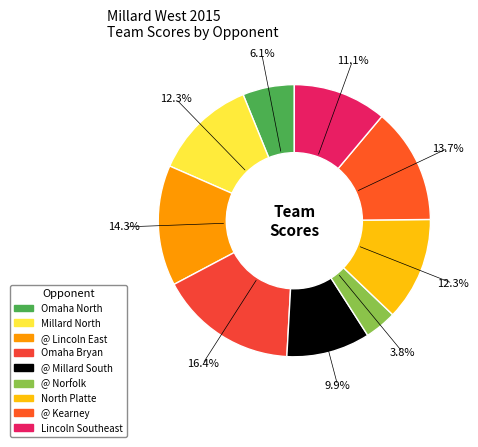

To the nearest percent, what is the combined percentage of North Platte and Omaha Bryan?

29%